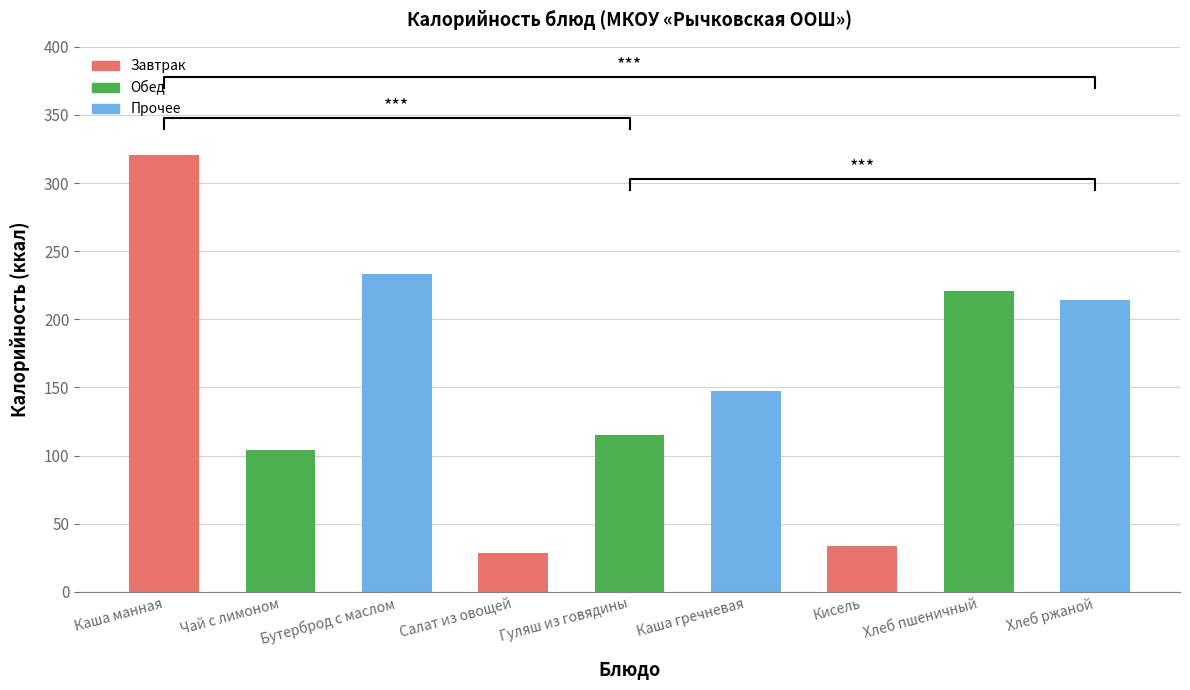

What position from the right is Кисель?

3